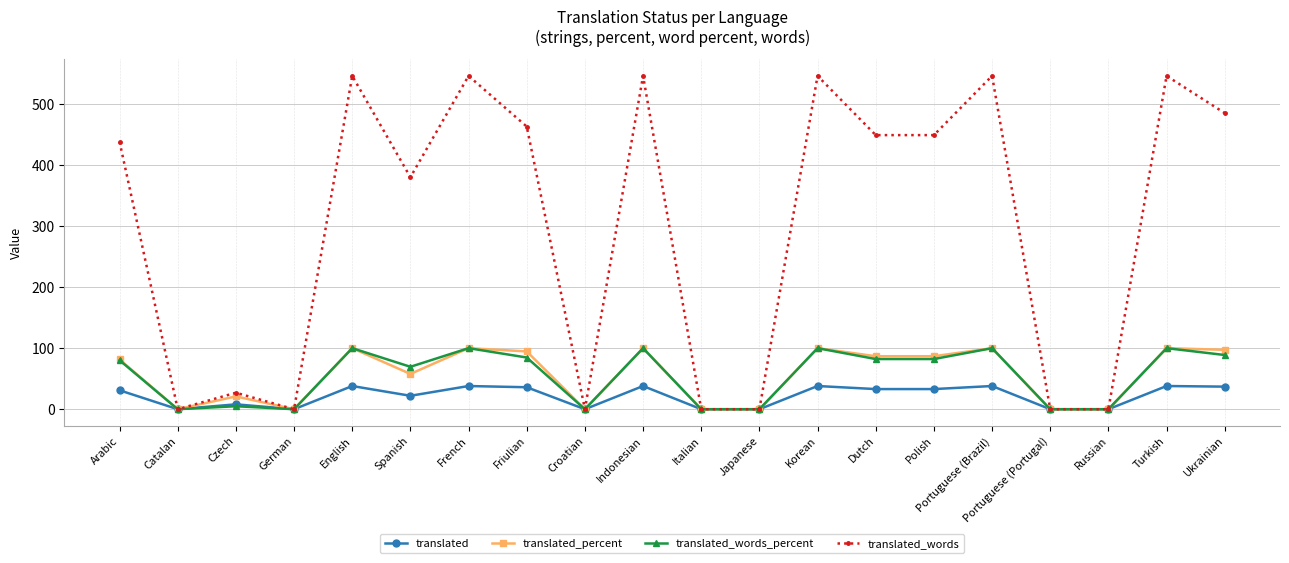

The value of translated at Korean is 61.6. True or false?

False